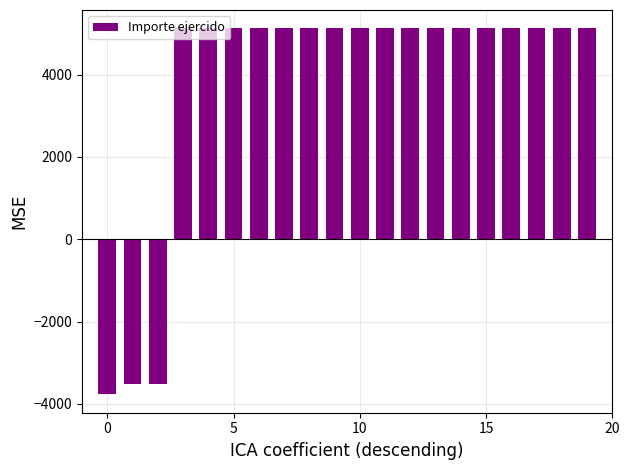

What is the greatest value displayed?

5127